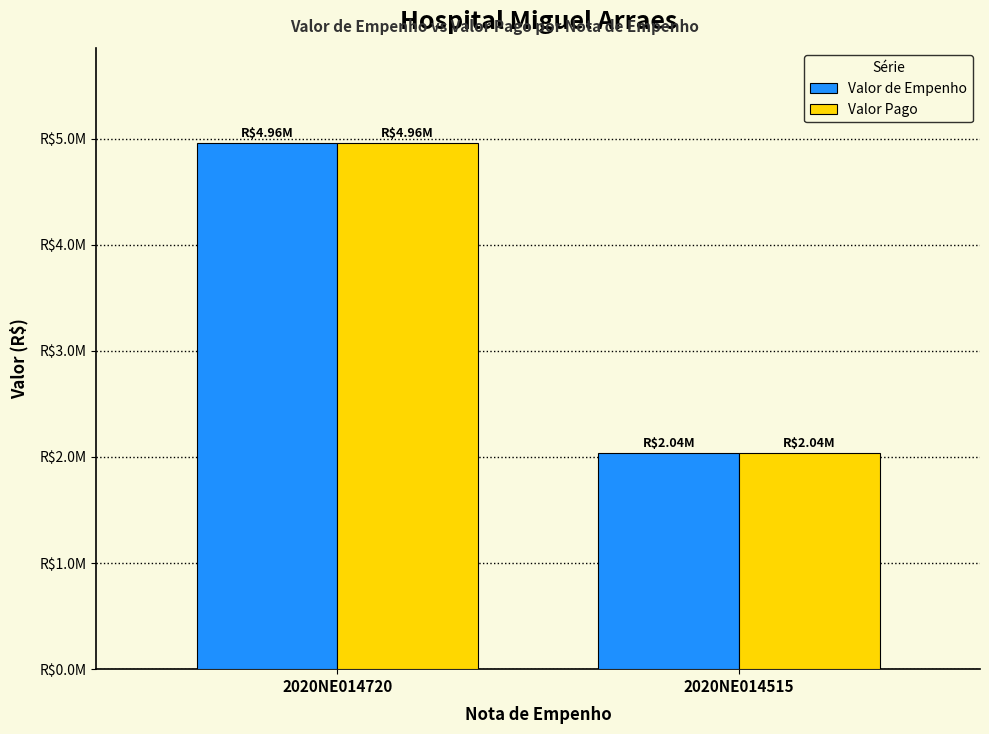

The Valor Pago series shows 4957599.5 at 2020NE014720. True or false?

True